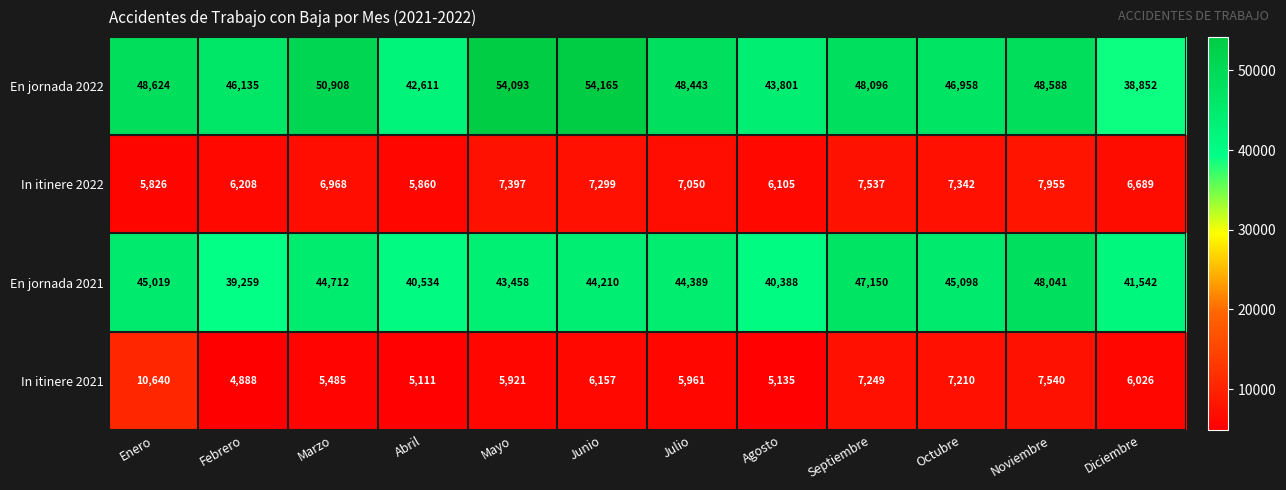

Which series has the largest range (max minus min)?

En jornada 2022